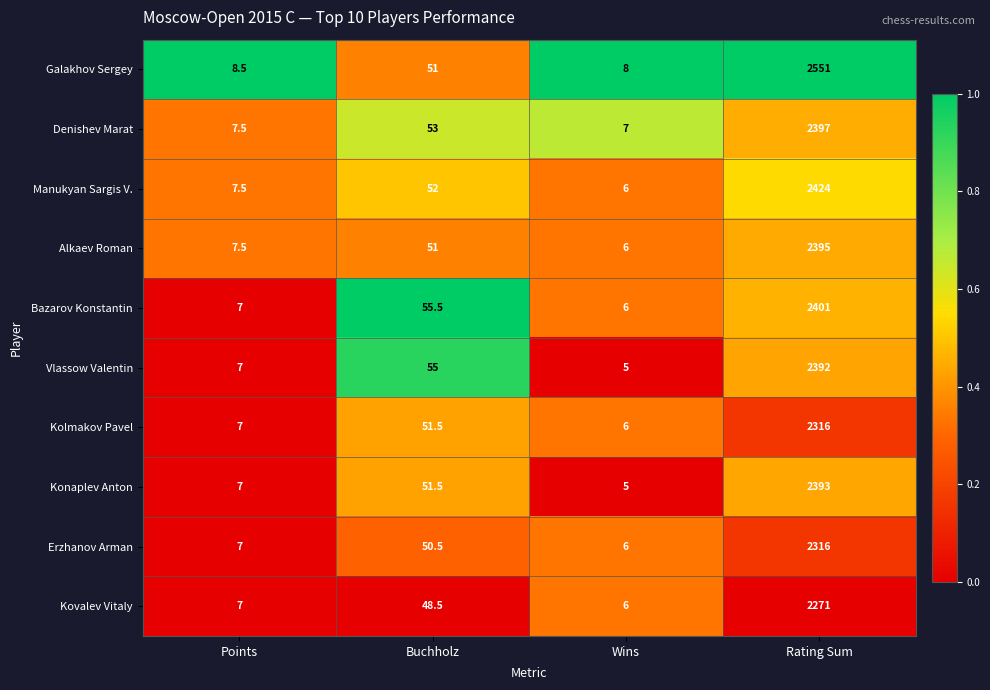

At which category is the sum across all series the highest?

Rating Sum